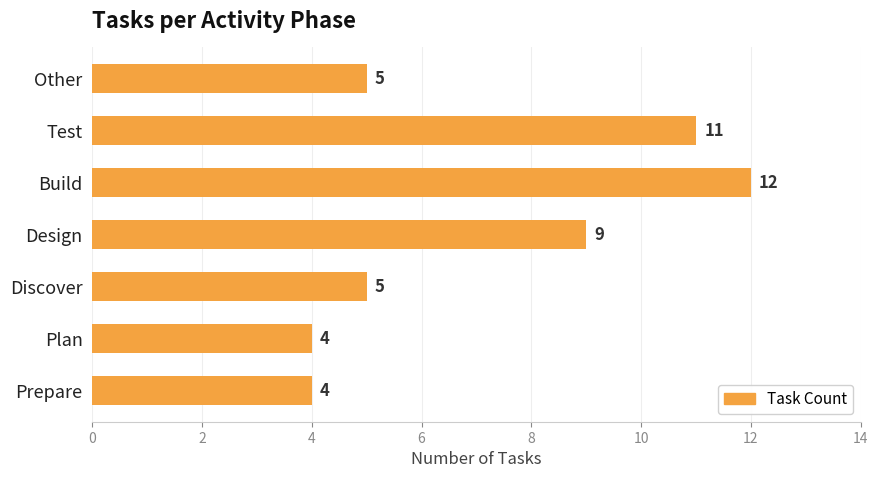

Is it true that the value at Plan is 7?

False